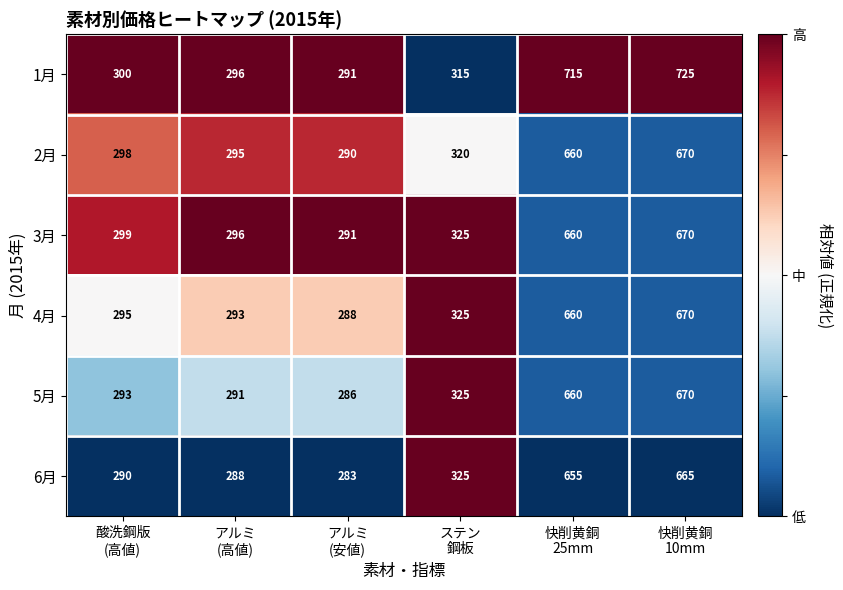

At which category is the sum across all series the highest?

快削黄銅
10mm